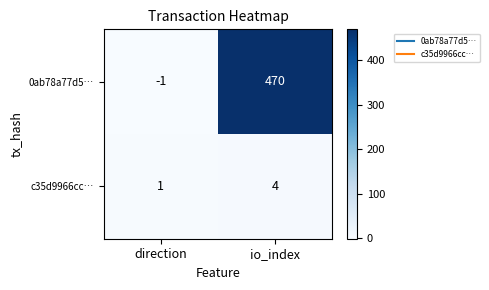

The 0ab78a77d5… series shows 613 at io_index. True or false?

False